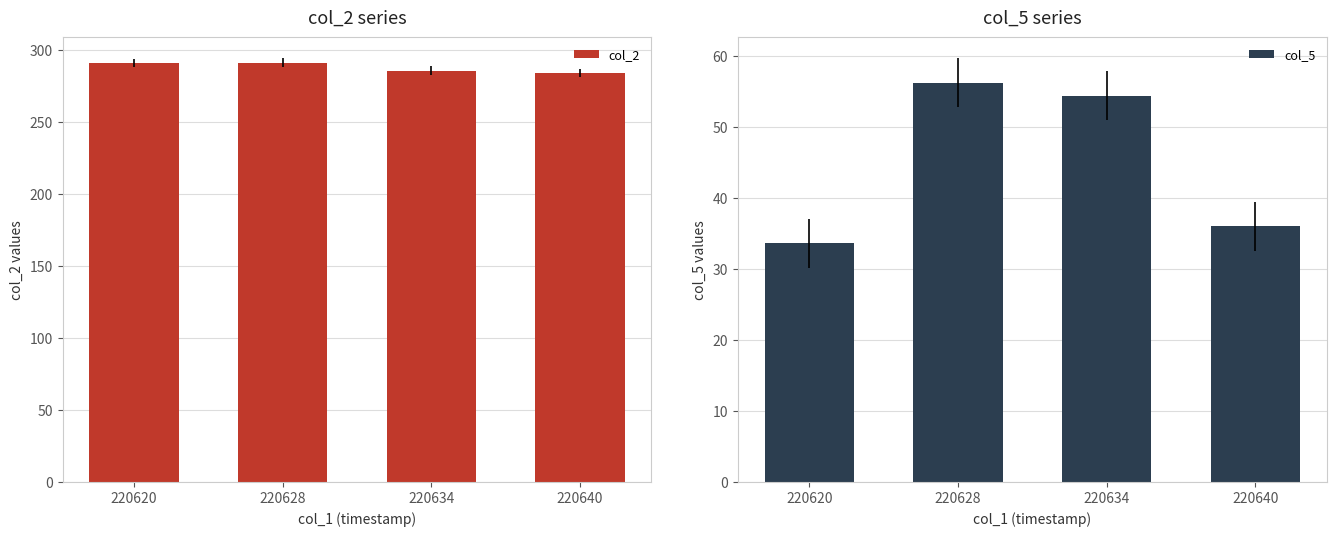

The value of col_2 at 220628 is 291.2. True or false?

True